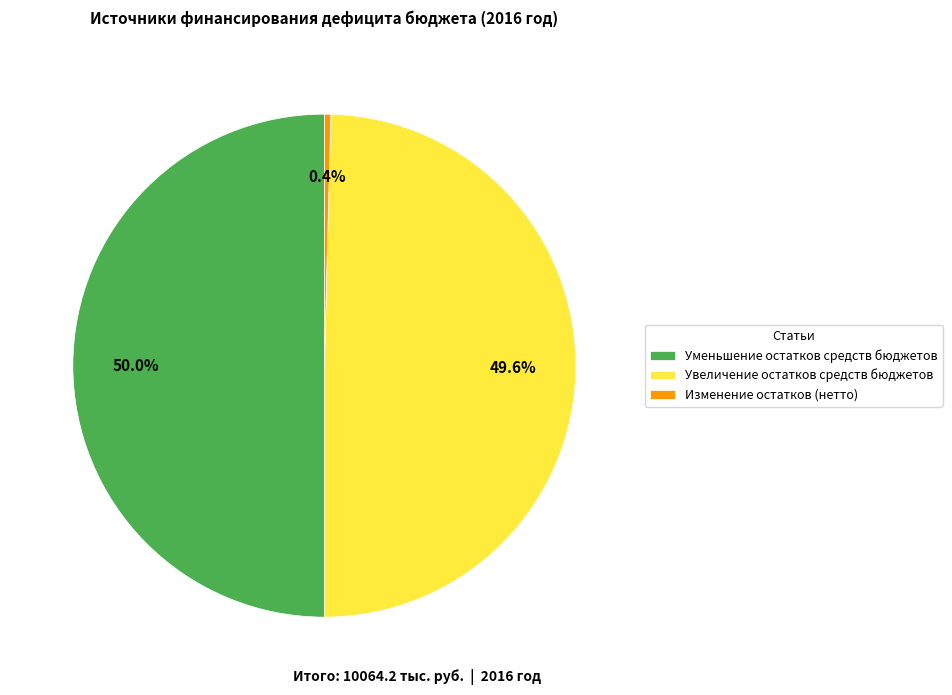

How many segments does this pie chart have?

3